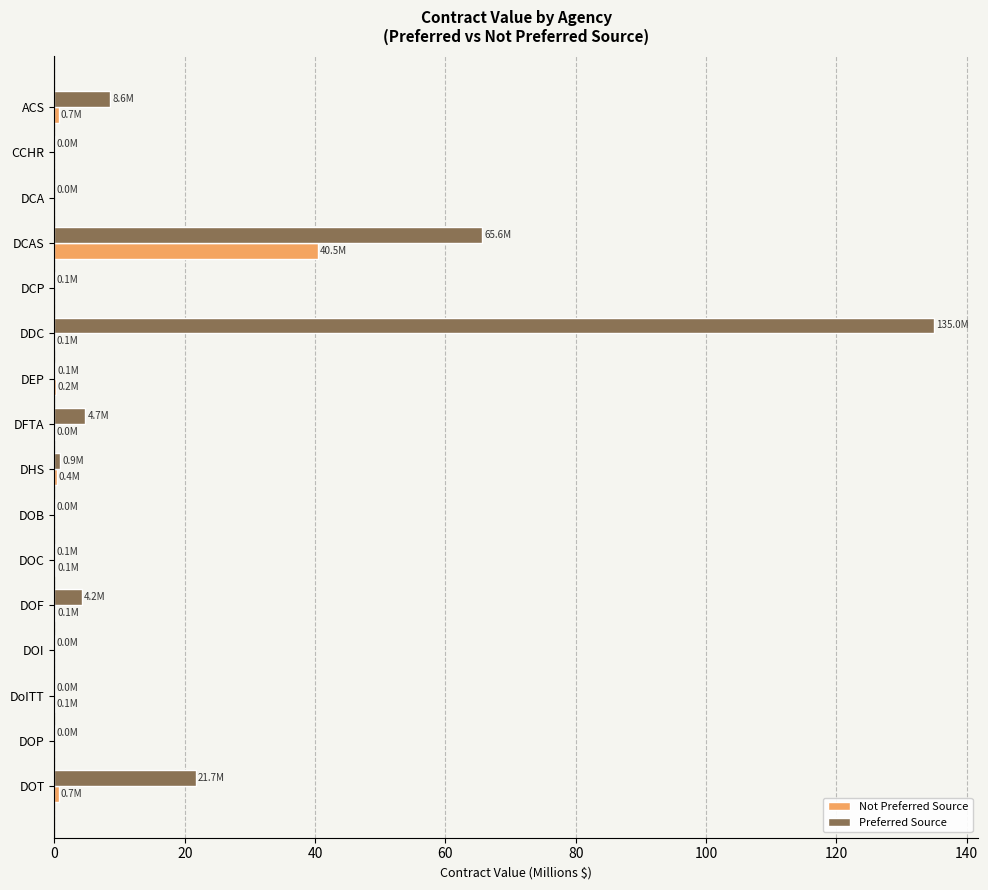

Which category has the highest value in the Not Preferred Source series?

DCAS